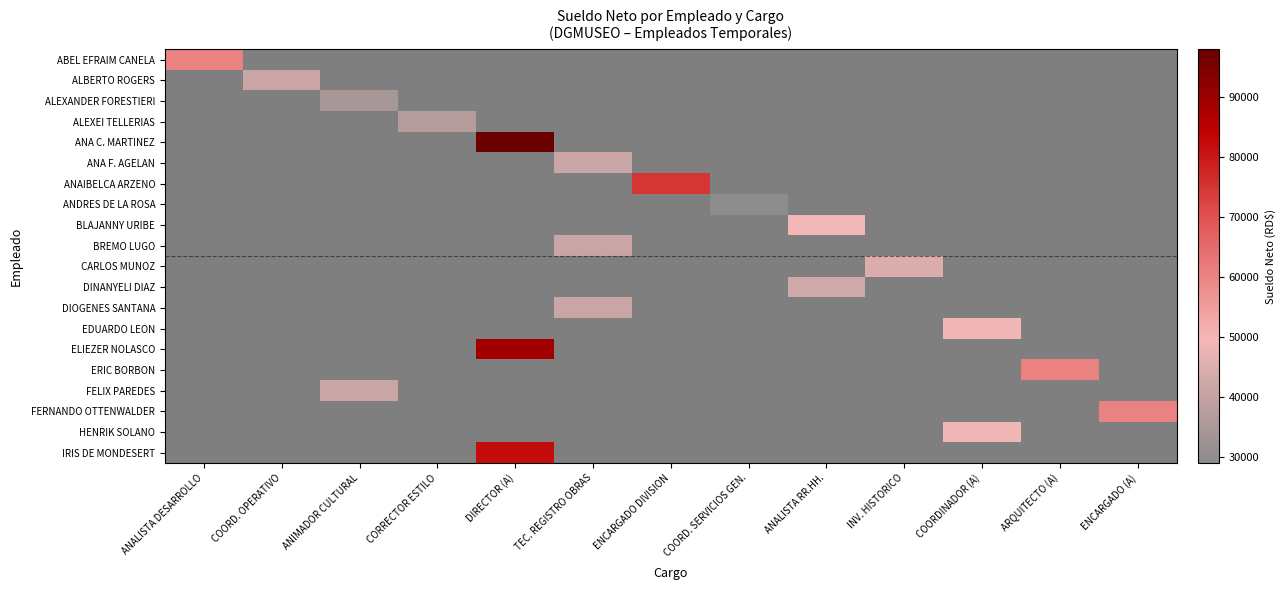

At how many categories does at least one series exceed 61838?

2